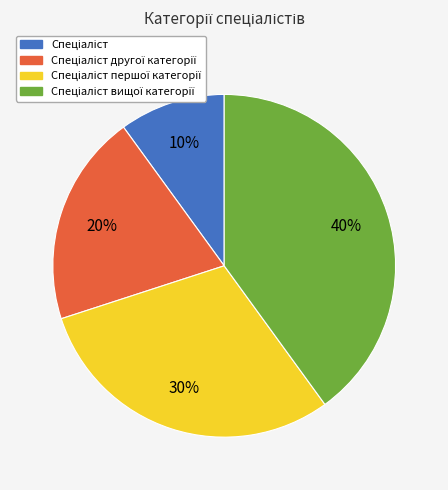

Does any single category account for the majority?

No